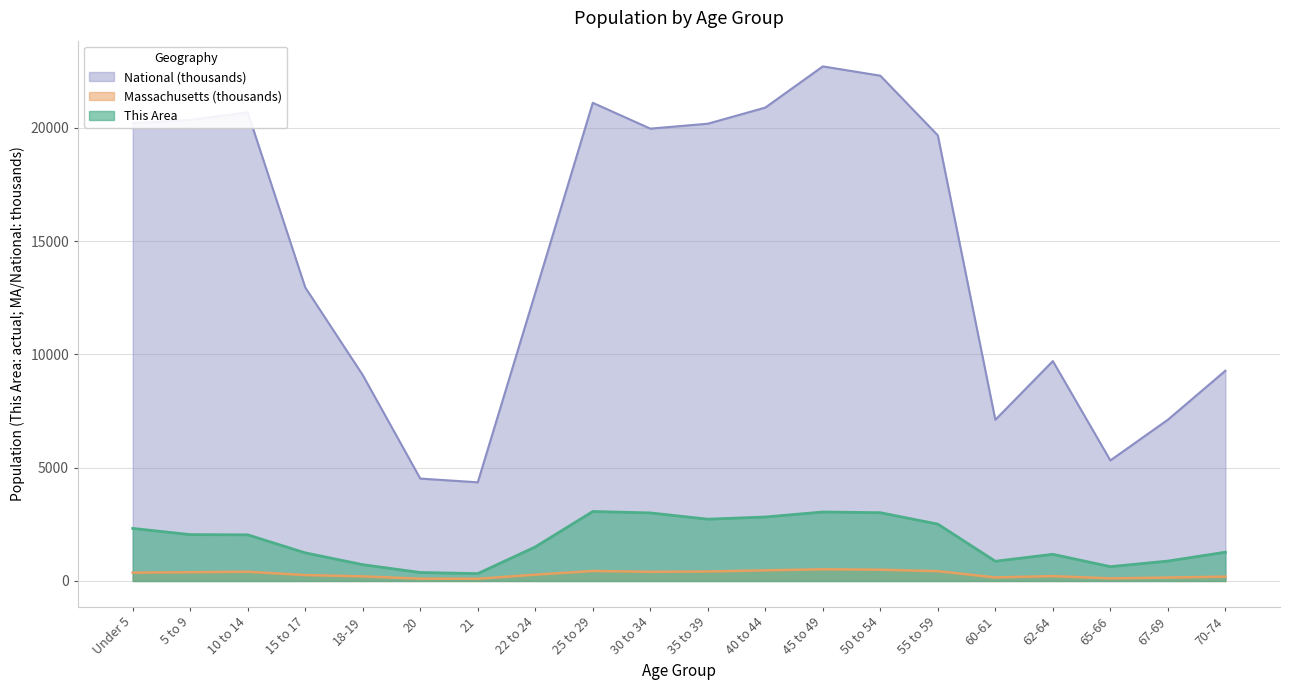

What is the difference between the This Area values at 62-64 and 50 to 54?

1836.0